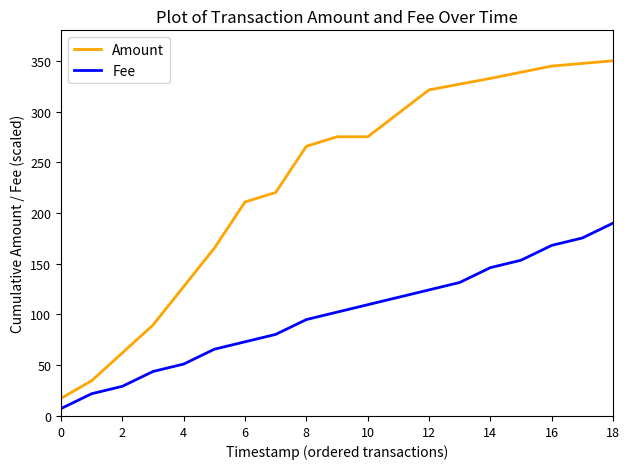

Which series has the largest total across all categories?

Amount